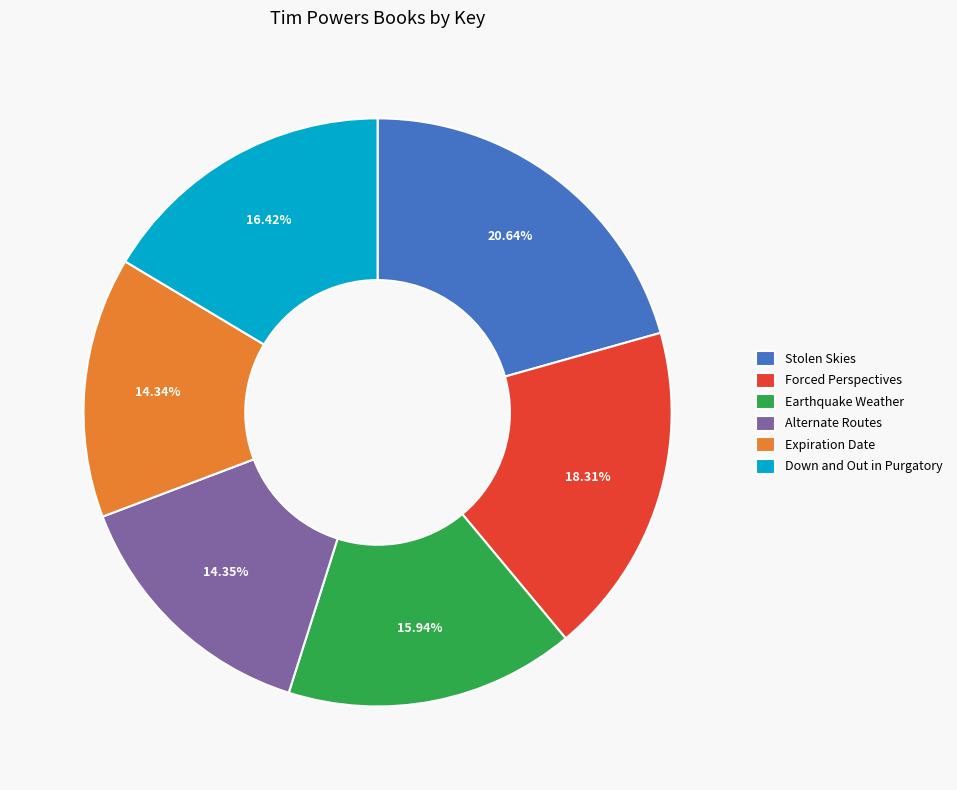

How many segments does this pie chart have?

6